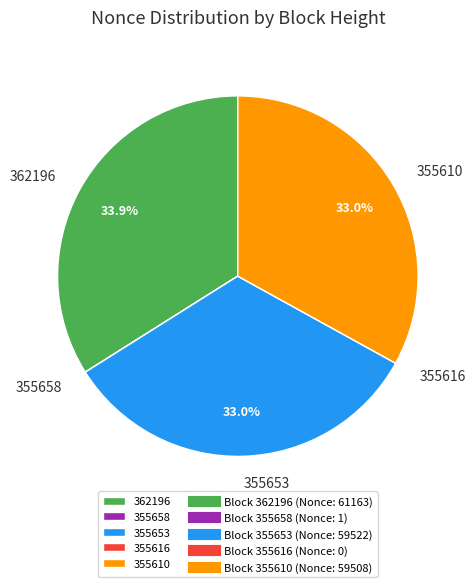

What is the largest slice in the pie chart?

362196